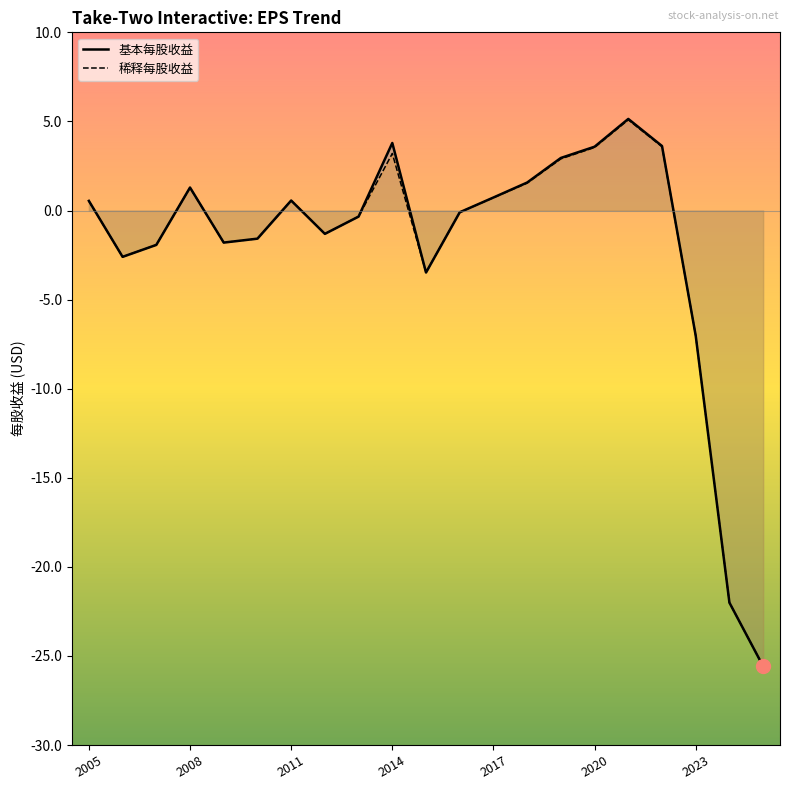

What is the value of the 稀释每股收益 point at the 10th from the left?

3.2